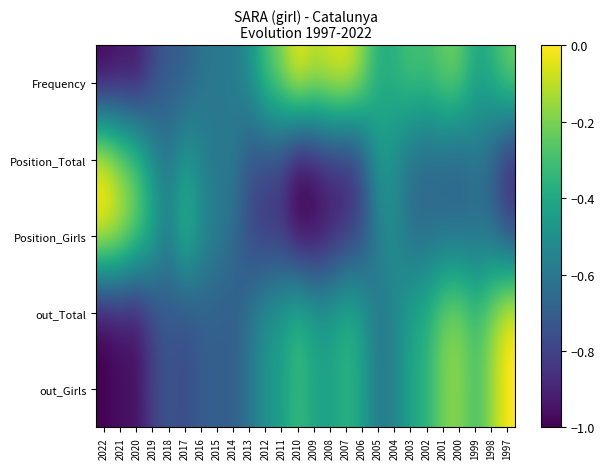

At 2019, list the series in order from largest to smallest.

Position_Girls, Position_Total, Frequency, out_Total, out_Girls